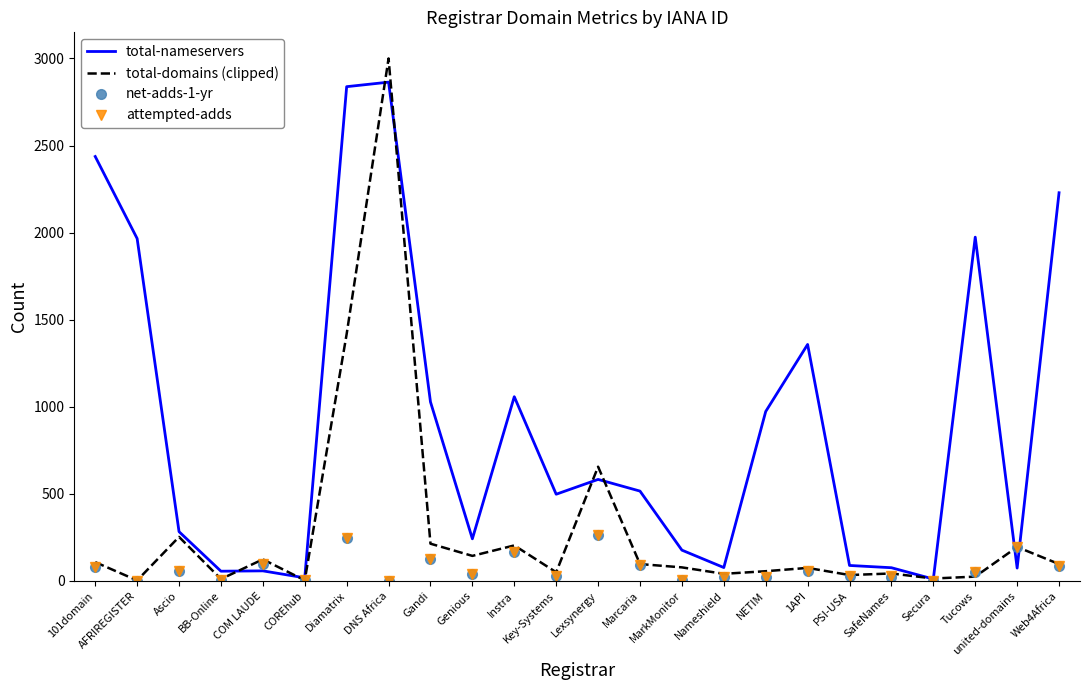

In net-adds-1-yr, how many points are higher than both neighbors (excluding endpoints)?

8